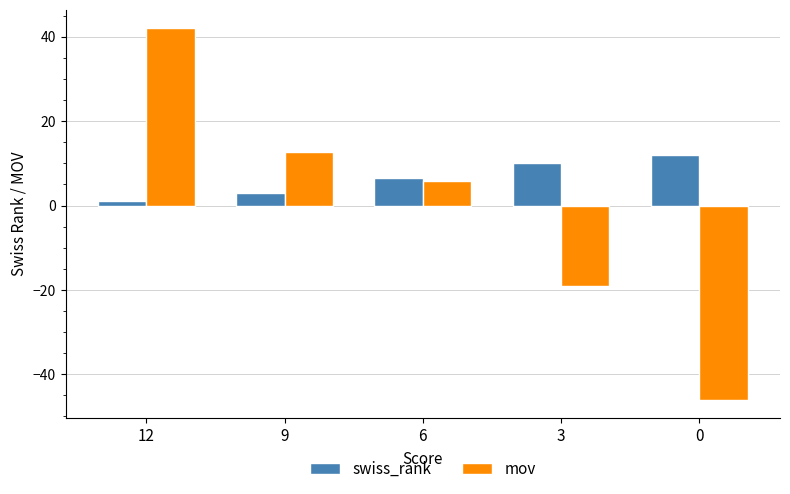

What is the total value across all series at 9?

15.7